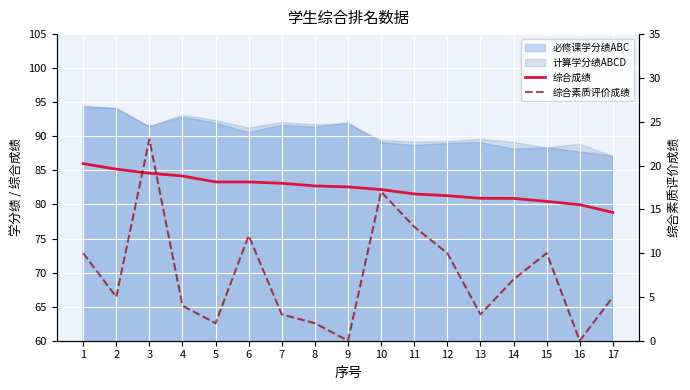

Which series has the largest range (max minus min)?

综合素质评价成绩